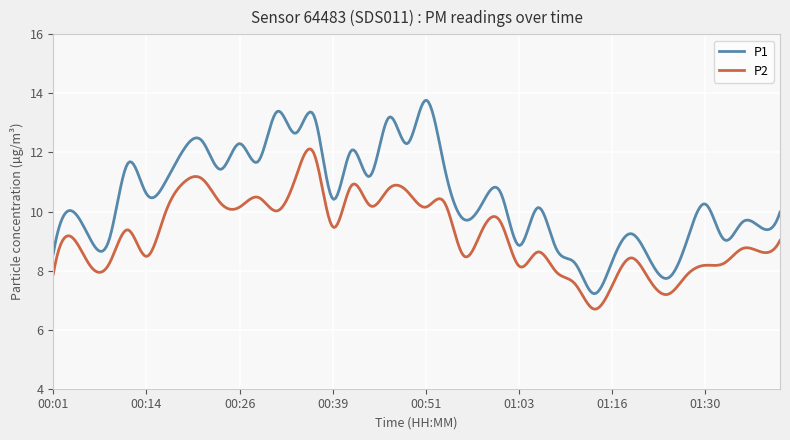

What is the minimum value shown in the chart?

6.7